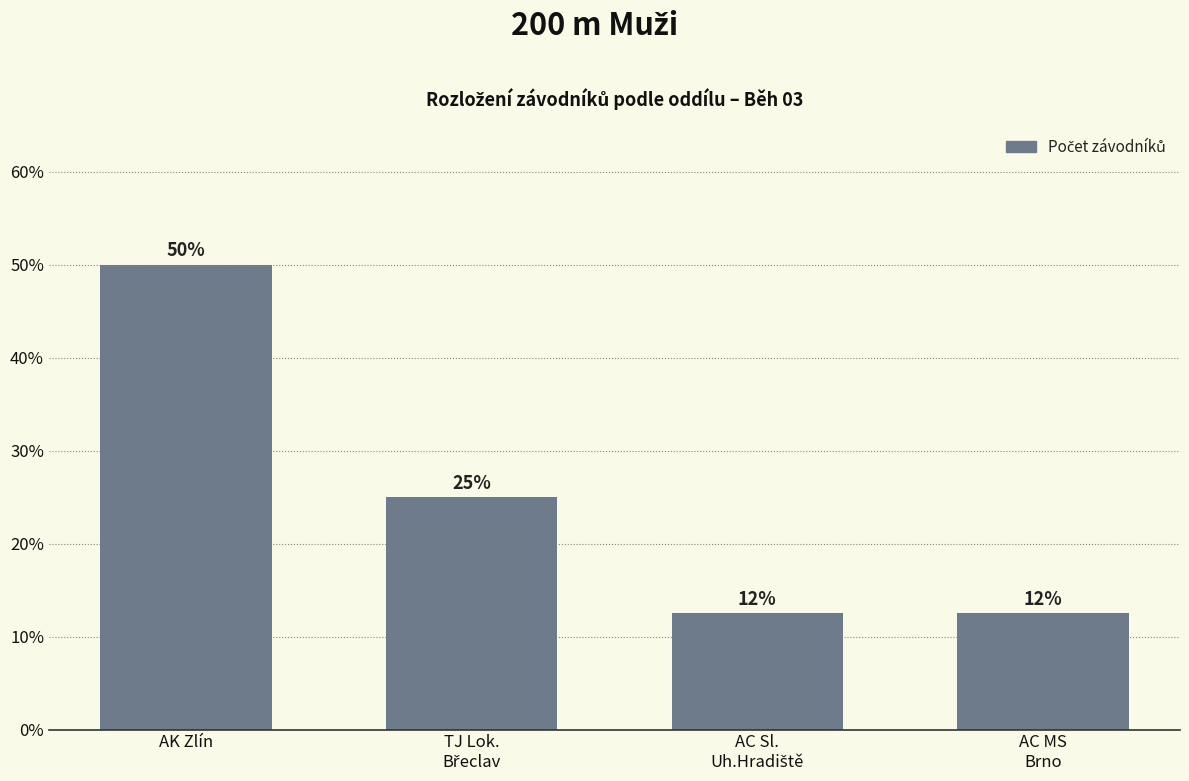

Is it true that the value at AC MS
Brno is 12.5?

True